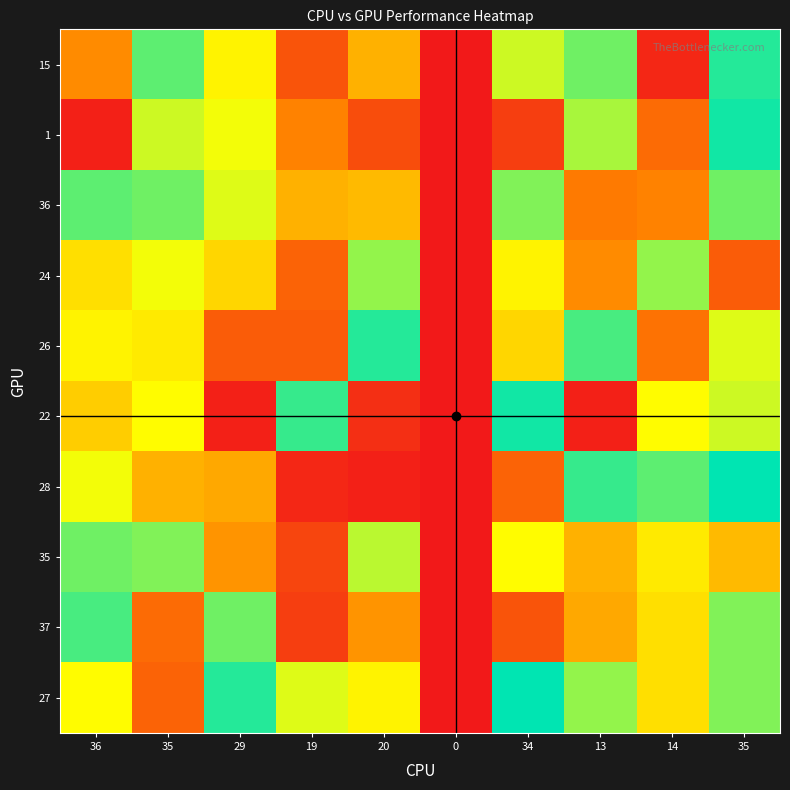

Reading right to left, extract all data points from this chart.

15: 35=39	14=2	13=35	34=30	0=0	20=19	19=8	29=26	35=36	36=15
1: 35=40	14=11	13=32	34=5	0=0	20=7	19=14	29=28	35=30	36=1
36: 35=35	14=14	13=13	34=34	0=0	20=20	19=19	29=29	35=35	36=36
24: 35=9	14=33	13=15	34=26	0=0	20=33	19=10	29=23	35=28	36=24
26: 35=29	14=12	13=37	34=23	0=0	20=39	19=9	29=9	35=25	36=26
22: 35=30	14=27	13=1	34=40	0=0	20=3	19=38	29=1	35=27	36=22
28: 35=41	14=36	13=38	34=10	0=0	20=1	19=2	29=18	35=19	36=28
35: 35=20	14=25	13=19	34=27	0=0	20=31	19=6	29=16	35=34	36=35
37: 35=34	14=24	13=18	34=8	0=0	20=16	19=5	29=35	35=11	36=37
27: 35=34	14=24	13=33	34=41	0=0	20=26	19=29	29=39	35=10	36=27